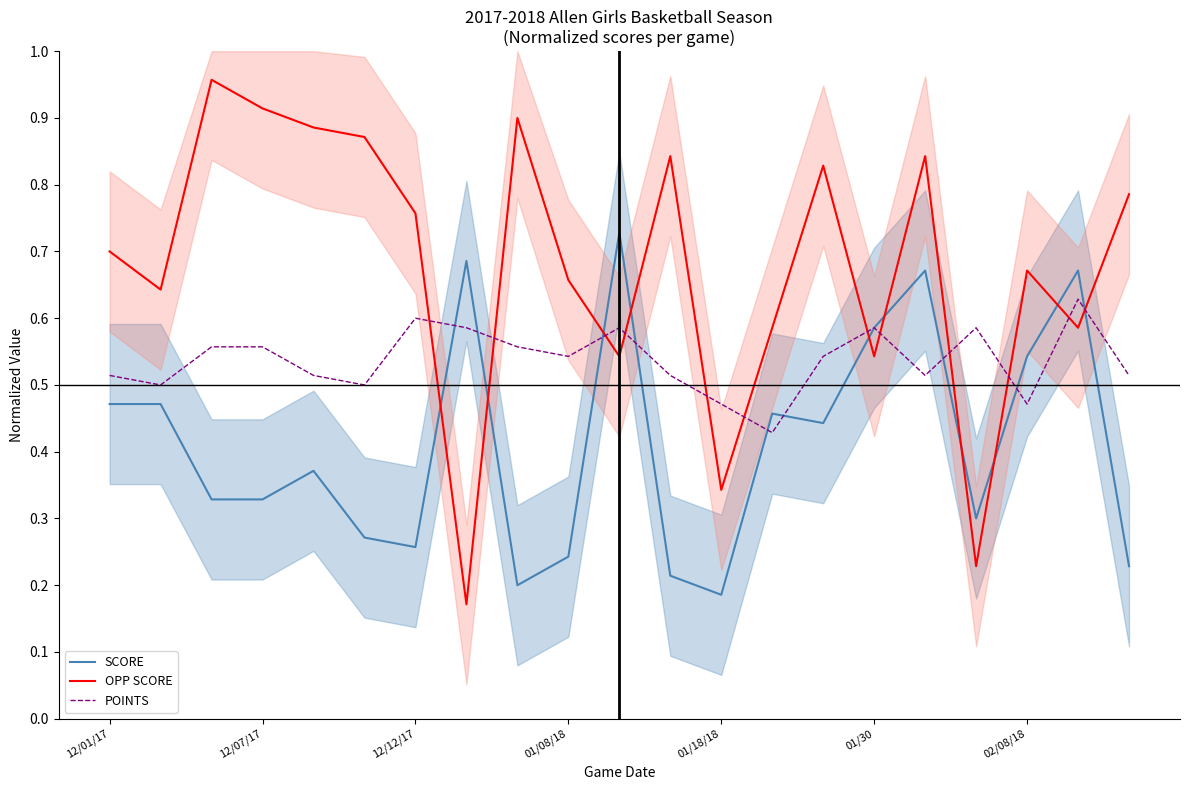

How many lines are shown in the chart?

3